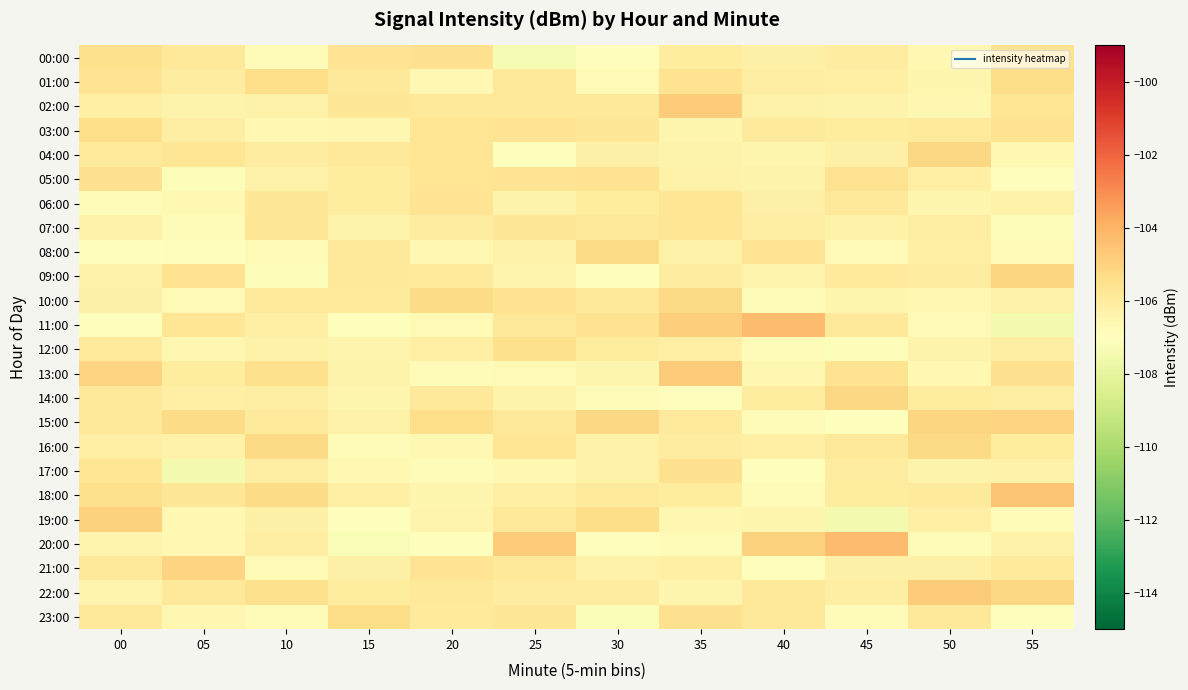

What is the total value across all series at 45?

-2547.7